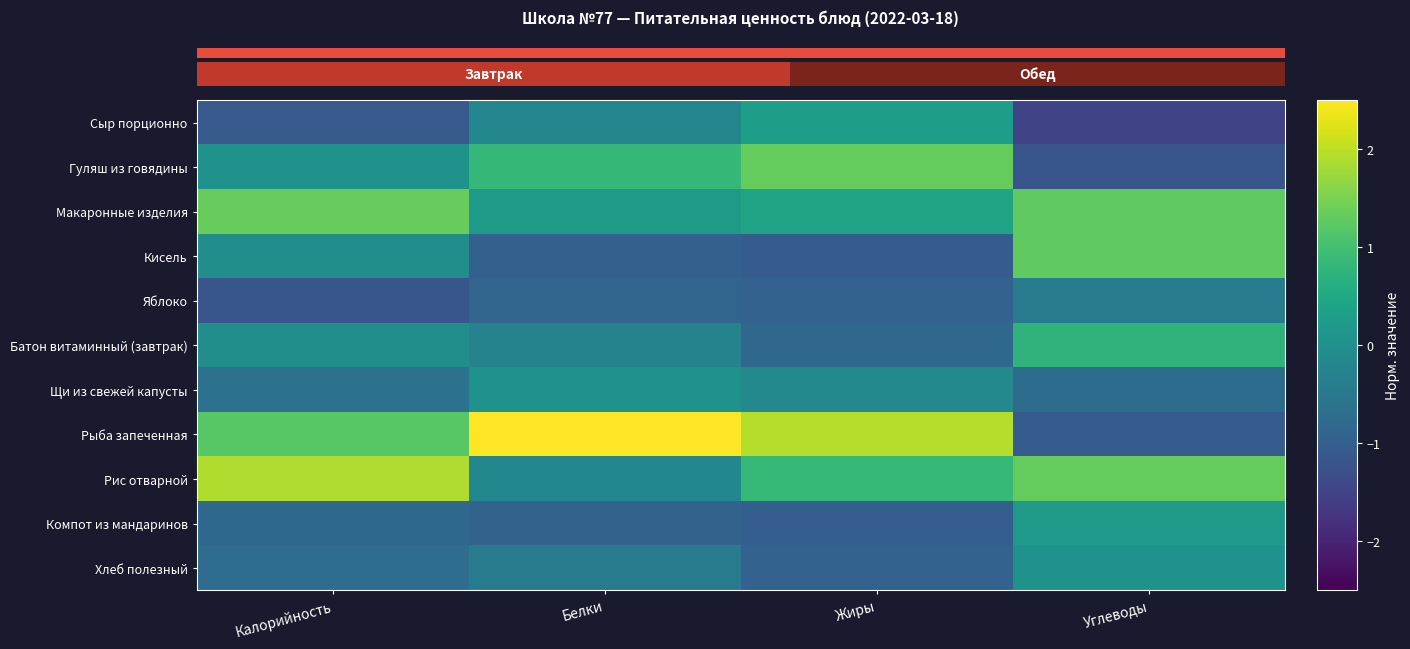

Reading left to right, what are all the values shown in this chart?

Сыр порционно: Калорийность=-1.1	Белки=-0.2	Жиры=0.3	Углеводы=-1.5
Гуляш из говядины: Калорийность=0.1	Белки=0.8	Жиры=1.3	Углеводы=-1.2
Макаронные изделия: Калорийность=1.3	Белки=0.2	Жиры=0.4	Углеводы=1.3
Кисель: Калорийность=-0.0	Белки=-1.0	Жиры=-1.0	Углеводы=1.3
Яблоко: Калорийность=-1.2	Белки=-0.9	Жиры=-0.9	Углеводы=-0.4
Батон витаминный (завтрак): Калорийность=-0.0	Белки=-0.3	Жиры=-0.8	Углеводы=0.8
Щи из свежей капусты: Калорийность=-0.6	Белки=0.0	Жиры=-0.1	Углеводы=-0.7
Рыба запеченная: Калорийность=1.2	Белки=2.7	Жиры=1.9	Углеводы=-1.1
Рис отварной: Калорийность=1.9	Белки=-0.2	Жиры=0.8	Углеводы=1.3
Компот из мандаринов: Калорийность=-0.8	Белки=-0.9	Жиры=-1.0	Углеводы=0.2
Хлеб полезный: Калорийность=-0.7	Белки=-0.4	Жиры=-0.9	Углеводы=0.0